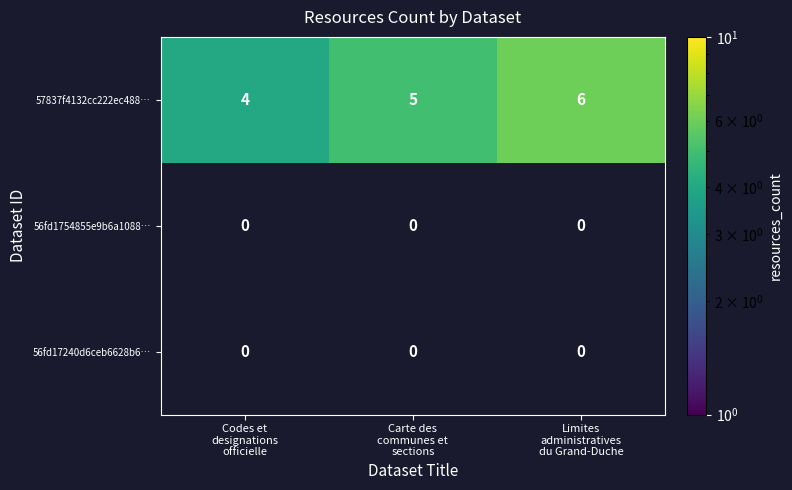

At which category does the chart reach its peak across all series?

Limites
administratives
du Grand-Duche